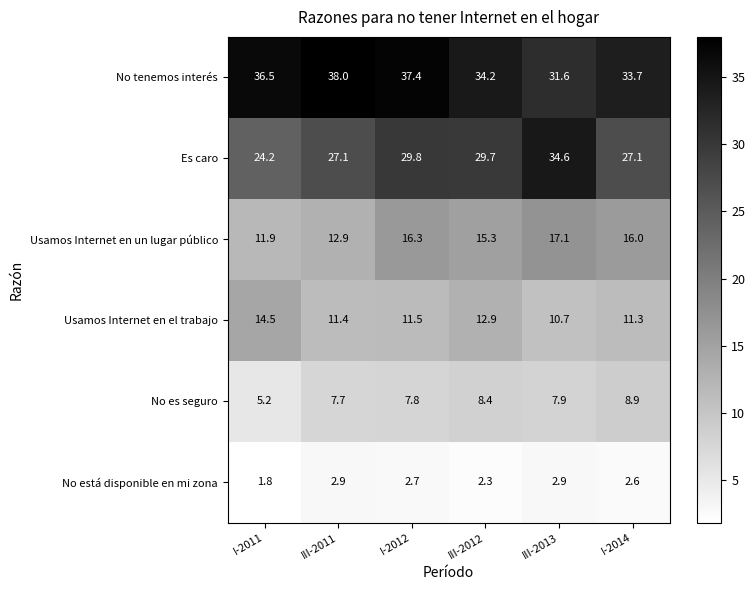

Rank the series by their maximum value, from highest to lowest.

No tenemos interés, Es caro, Usamos Internet en un lugar público, Usamos Internet en el trabajo, No es seguro, No está disponible en mi zona